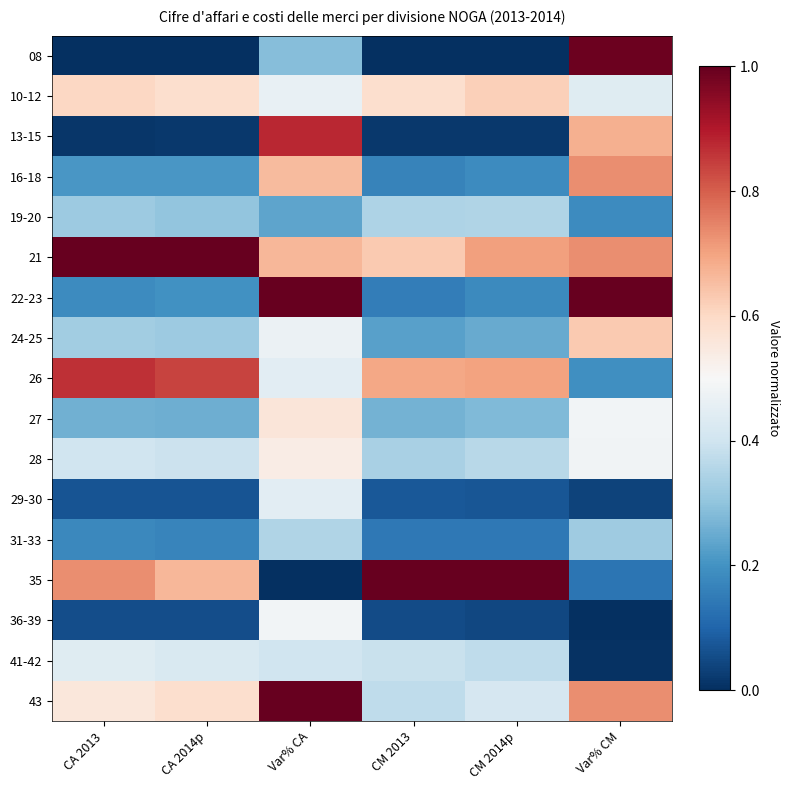

Which series changed the most between Var% CA and Var% CM?

08